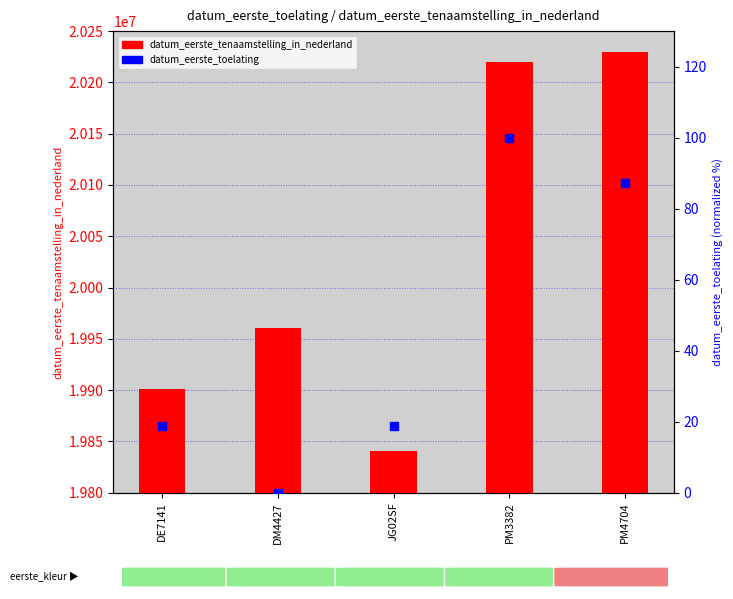

Which series reaches the maximum Y coordinate?

datum_eerste_tenaamstelling_in_nederland